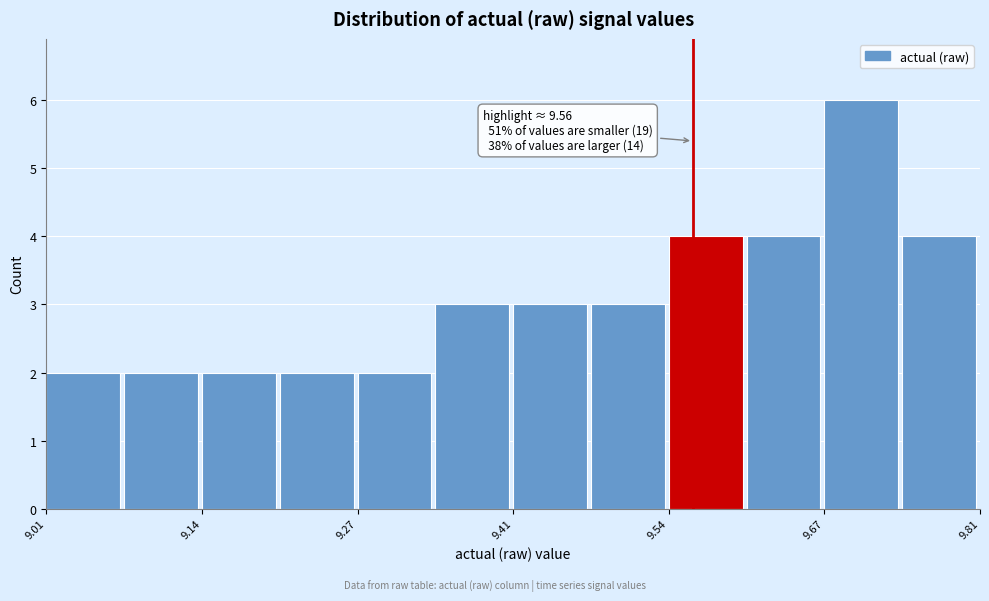

Read against the x-axis, roughly where is the centre of the tallest bar?

9.70